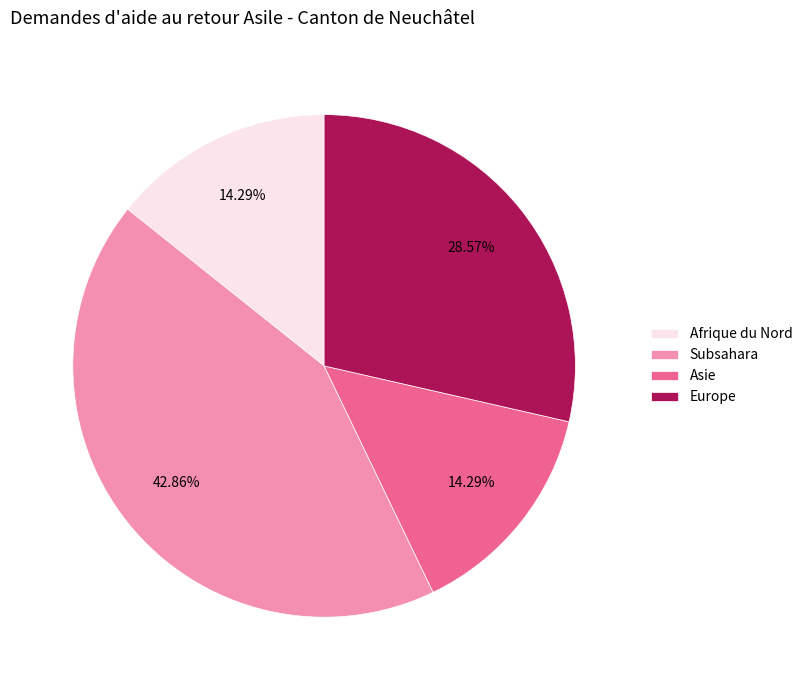

Is it true that Afrique du Nord is 14% of the pie?

True